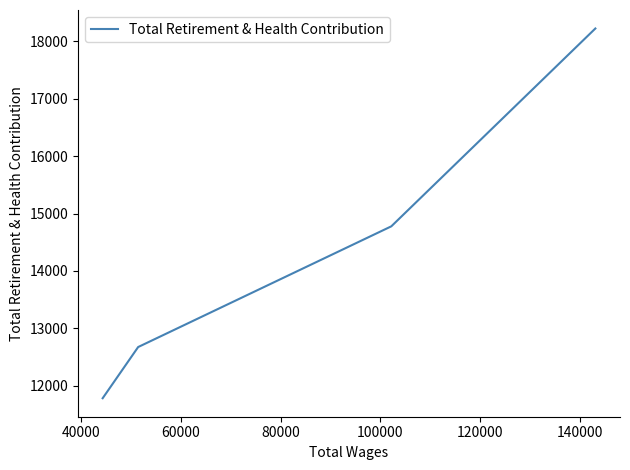

Does the chart display data point markers on the line(s)?

No